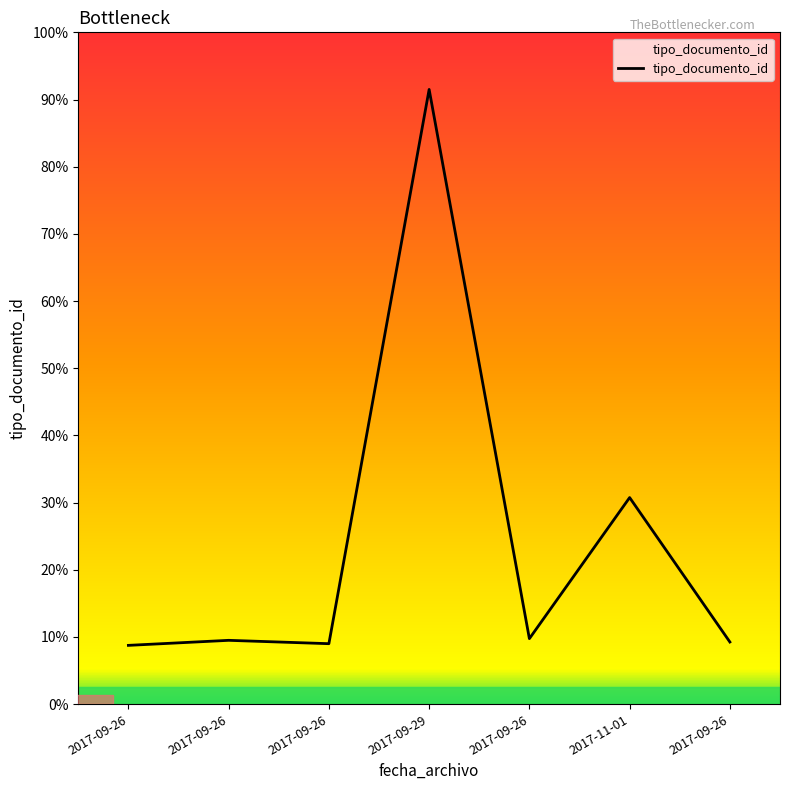

True or false: the data shows 36 at 2017-09-26.

True